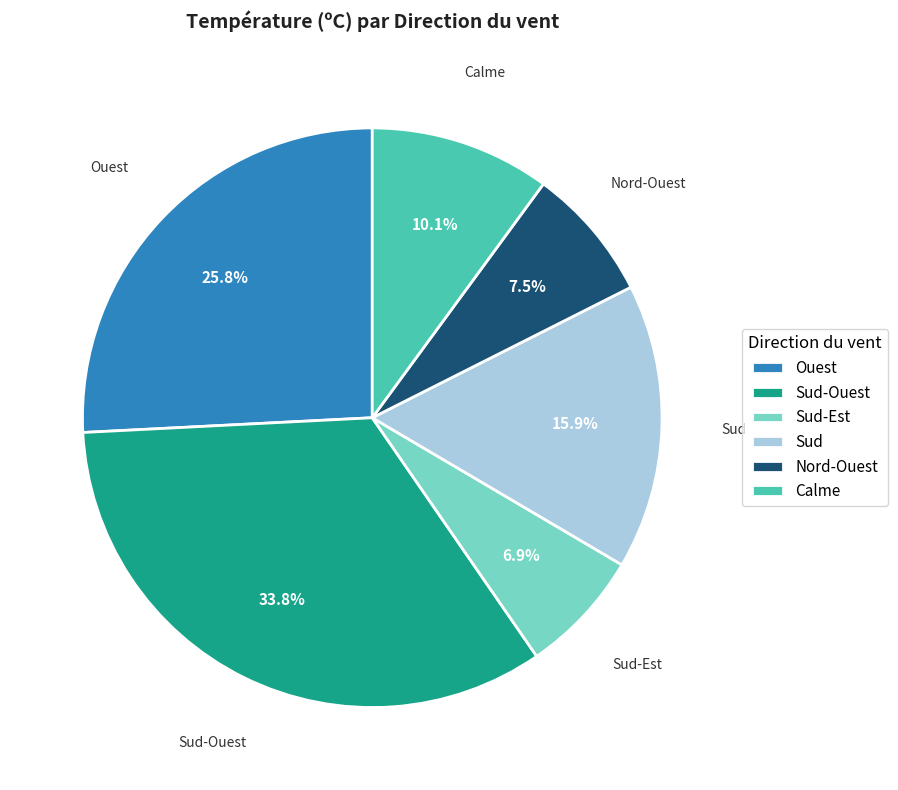

What is the largest slice in the pie chart?

Sud-Ouest